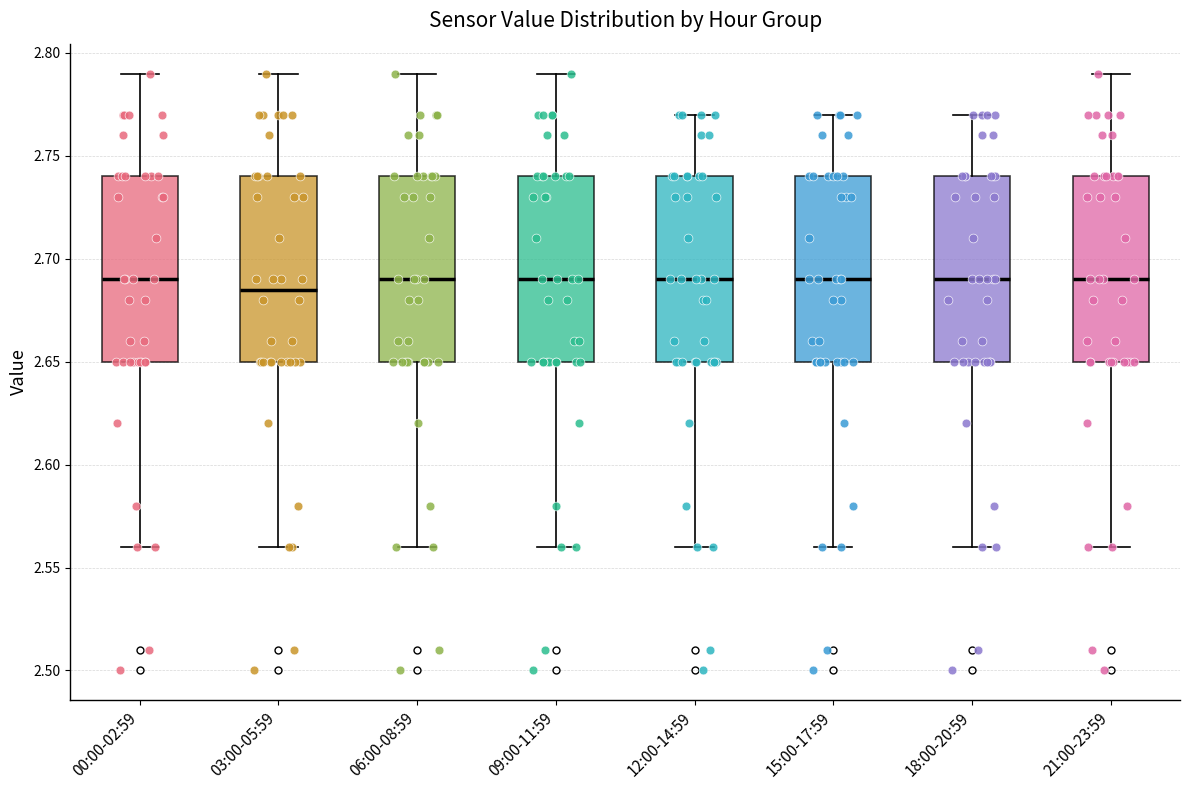

Reading left to right, transcribe this box plot: for each box, give where its median line is, the range the box spans, and where its two whiskers end, as read against the y-axis. The values are not printed on the chart, so give them approximately, as read against the axis.

00:00-02:59: median 2.690, box 2.650 to 2.740, whiskers 2.560 to 2.790
03:00-05:59: median 2.685, box 2.650 to 2.740, whiskers 2.560 to 2.790
06:00-08:59: median 2.690, box 2.650 to 2.740, whiskers 2.560 to 2.790
09:00-11:59: median 2.690, box 2.650 to 2.740, whiskers 2.560 to 2.790
12:00-14:59: median 2.690, box 2.650 to 2.740, whiskers 2.560 to 2.770
15:00-17:59: median 2.690, box 2.650 to 2.740, whiskers 2.560 to 2.770
18:00-20:59: median 2.690, box 2.650 to 2.740, whiskers 2.560 to 2.770
21:00-23:59: median 2.690, box 2.650 to 2.740, whiskers 2.560 to 2.790